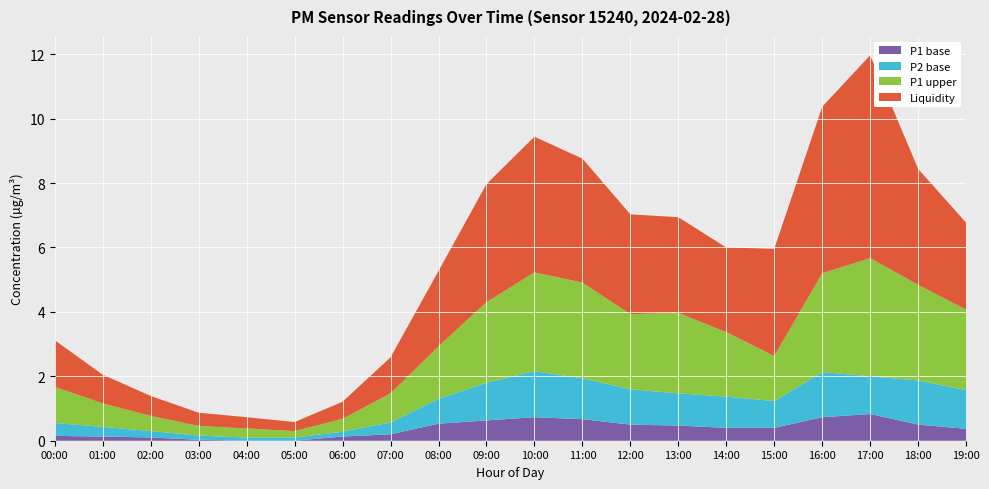

What is the total value across all series at 10:00?

9.4